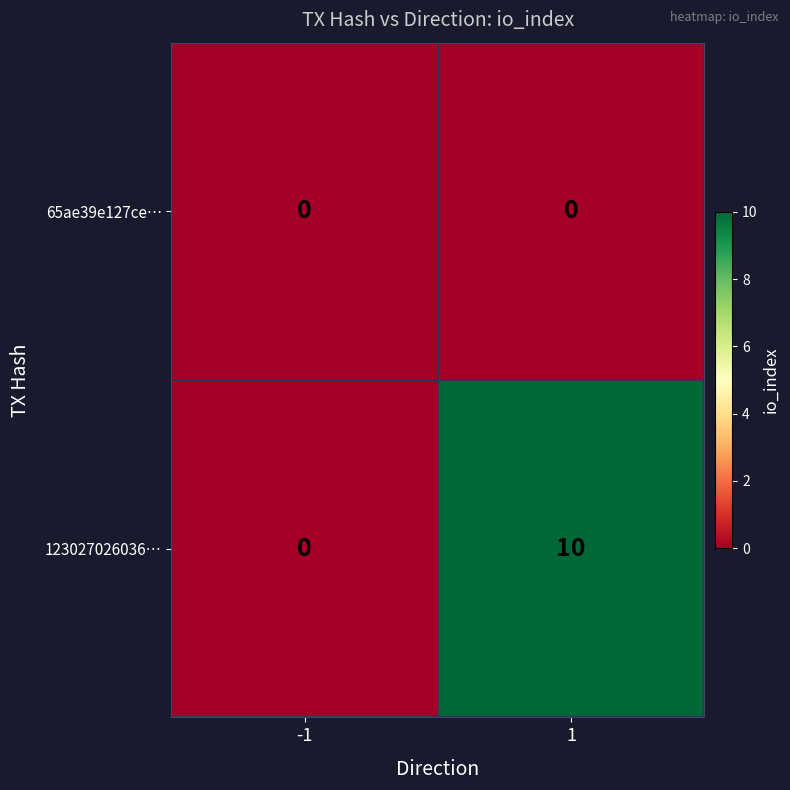

At 1, list the series in order from smallest to largest.

65ae39e127ce…, 123027026036…